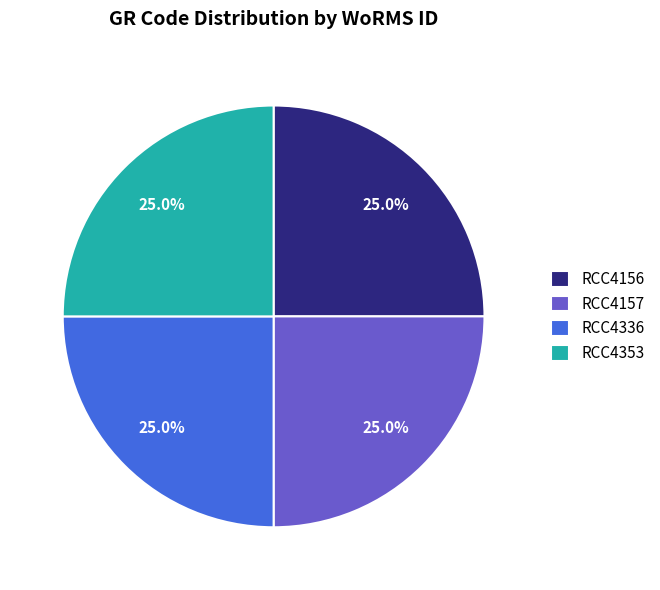

What portion of the pie excludes RCC4353?

75.0%